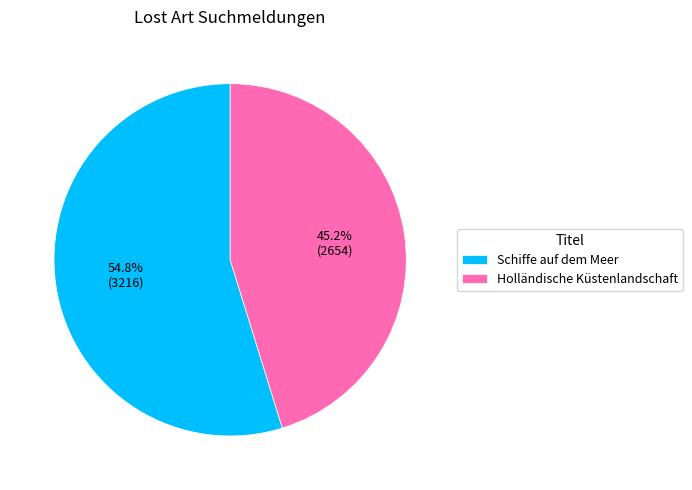

Rank the categories by value from lowest to highest.

Holländische Küstenlandschaft, Schiffe auf dem Meer